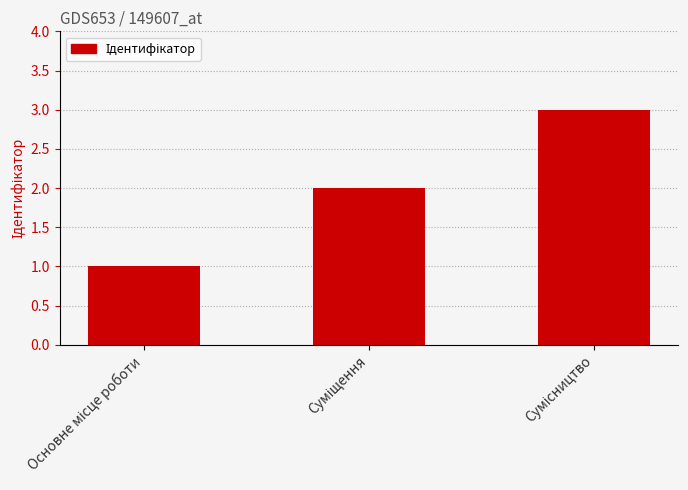

How many categories are shown in the chart?

3